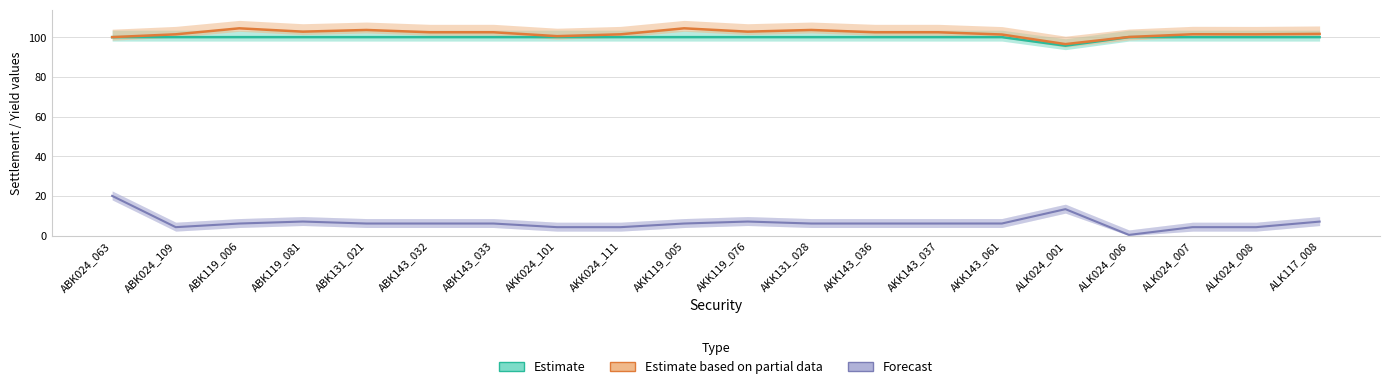

Reading left to right, list all the values displayed in this chart.

Forecast: 20.0	4.2	6.1	7.1	6.1	6.1	6.1	4.2	4.2	6.1	7.1	6.1	6.1	6.1	6.1	13.3	0.3	4.2	4.2	7.0
Estimate: 100.0	100.0	100.0	100.0	100.0	100.0	100.0	100.0	100.0	100.0	100.0	100.0	100.0	100.0	100.0	95.7	100.0	100.0	100.0	100.0
Estimate based on partial data: 100.0	101.4	104.4	102.8	103.6	102.5	102.5	100.5	101.4	104.4	102.8	103.6	102.5	102.5	101.3	96.5	100.1	101.5	101.4	101.6